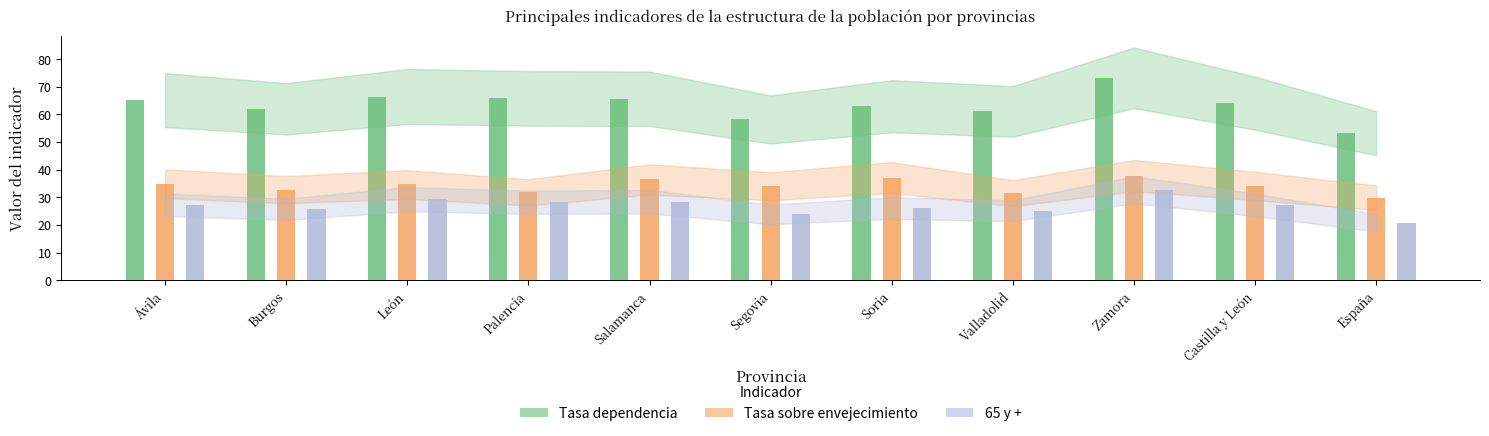

What is the difference between the highest and lowest values at Ávila?

37.8